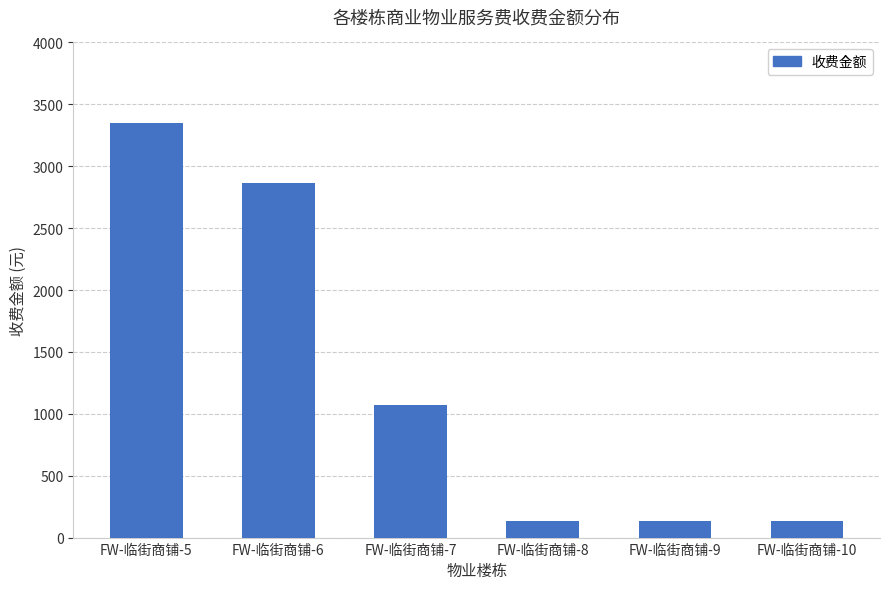

What is the difference between the values at FW-临街商铺-7 and FW-临街商铺-5?

2277.6